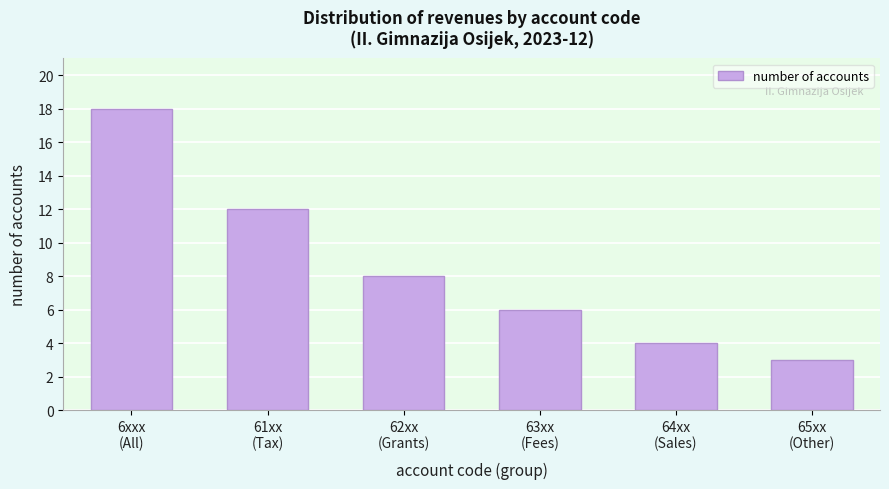

Reading left to right, extract all data points from this chart.

18	12	8	6	4	3